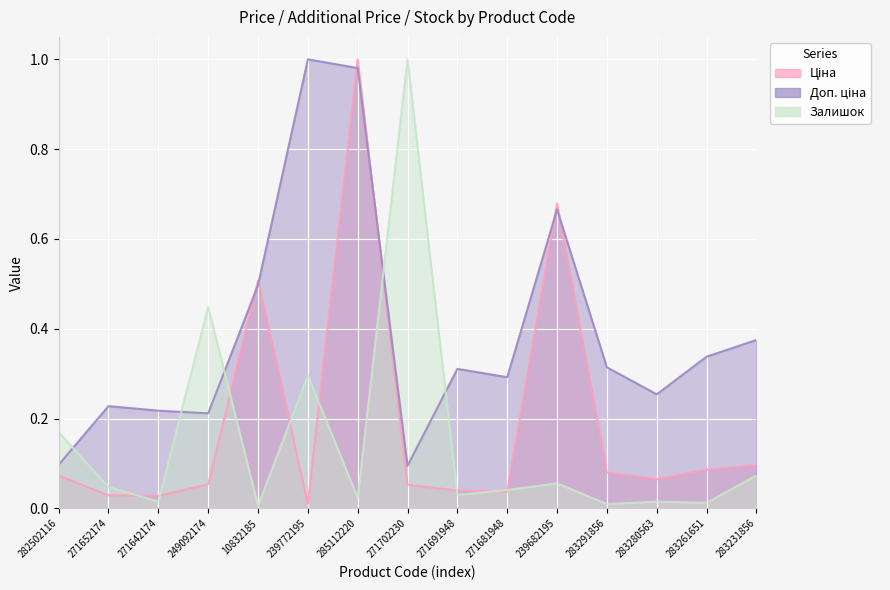

True or false: Доп. ціна and Залишок cross at least once.

True